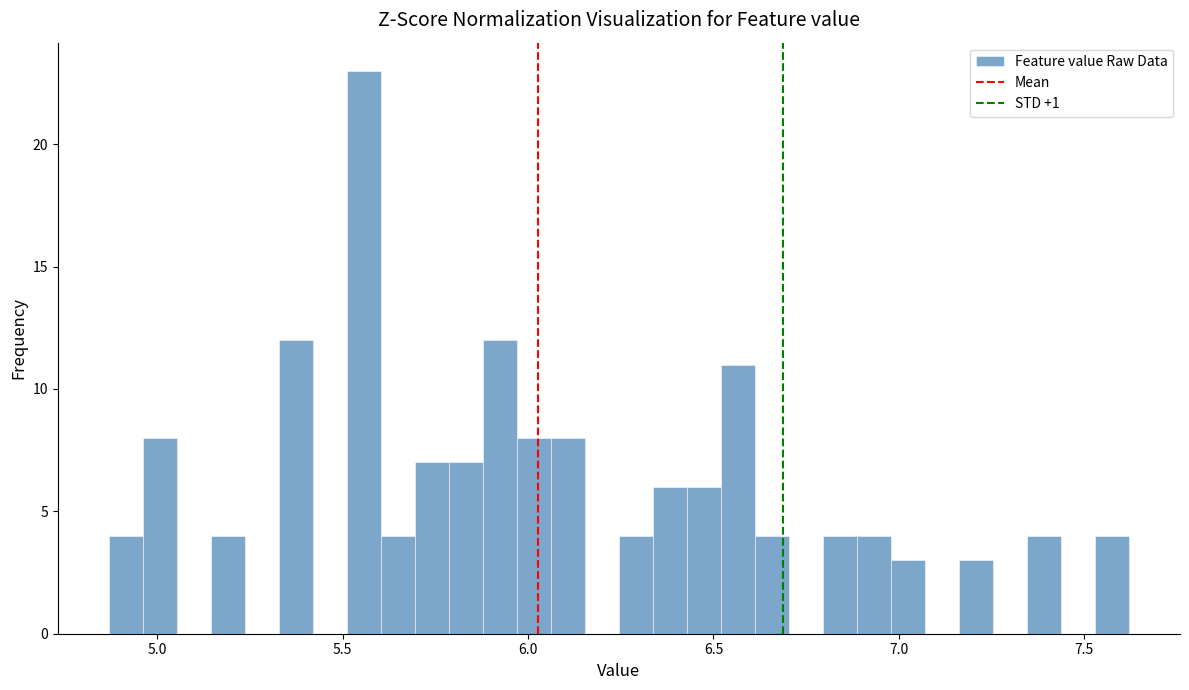

Around what value on the x-axis is the tallest bar? Give the approximate position of its centre, as read against the axis.

5.55